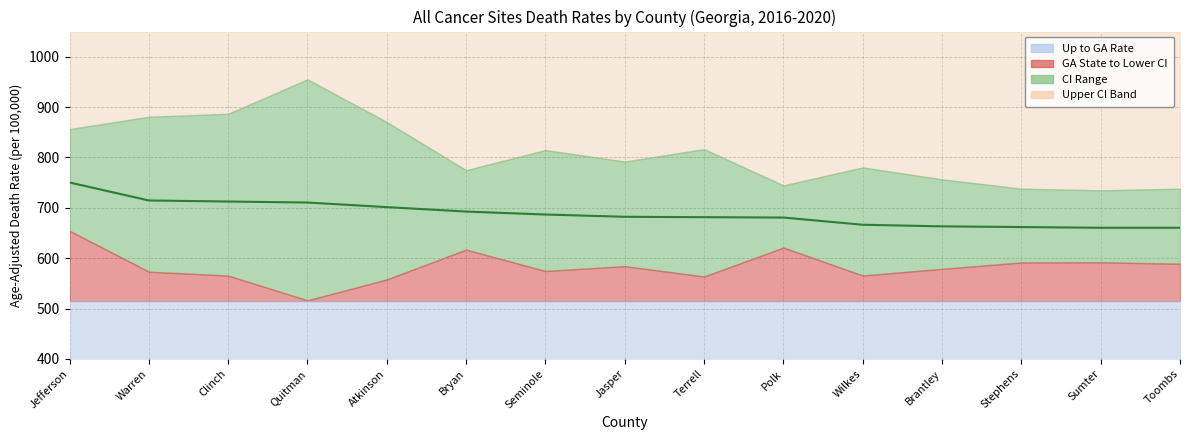

Reading left to right, transcribe all the data shown in this chart.

750.3	714.6	712.5	710.5	701.4	692.6	686.7	682.2	681.4	680.7	666.4	663.2	661.8	660.4	660.4